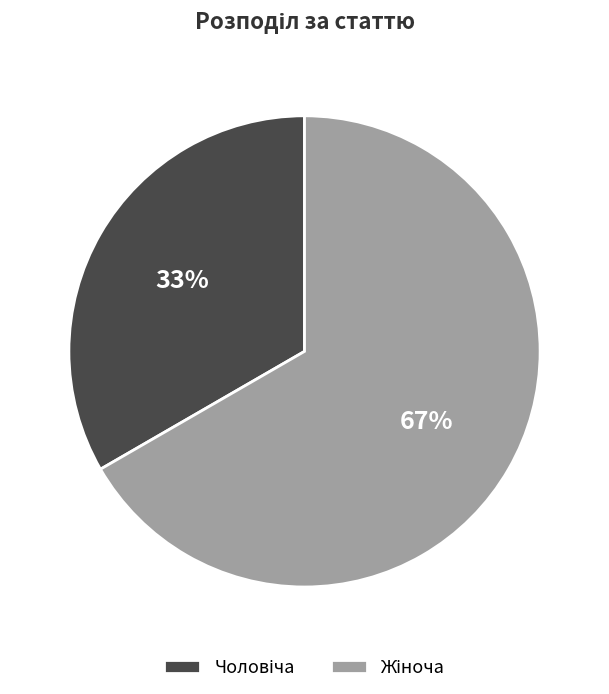

To the nearest percent, what is the average slice percentage?

50%